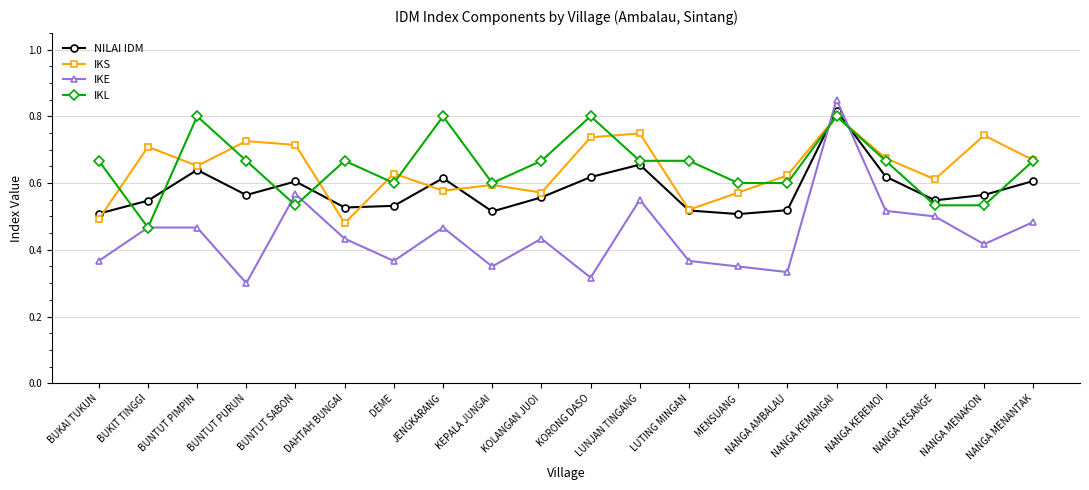

The IKL series shows 0.8 at JENGKARANG. True or false?

True